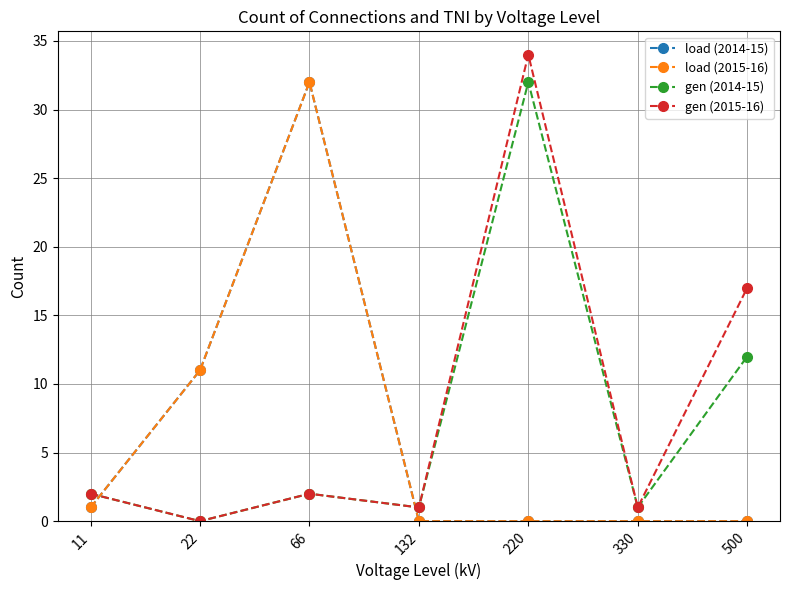

Does the chart have visible grid lines?

Yes